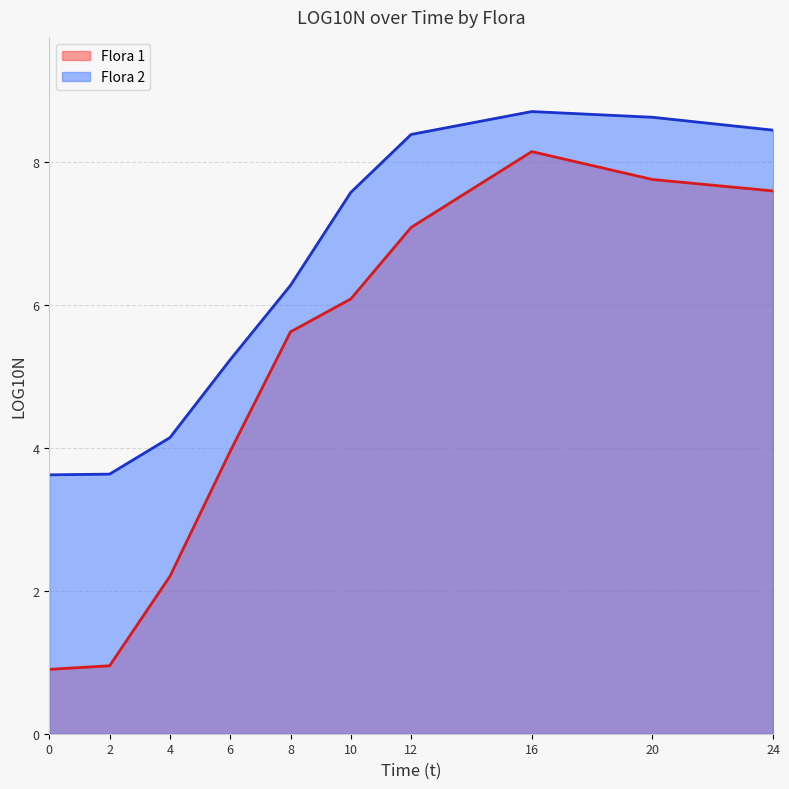

What are all the series names shown in the legend?

Flora 1, Flora 2